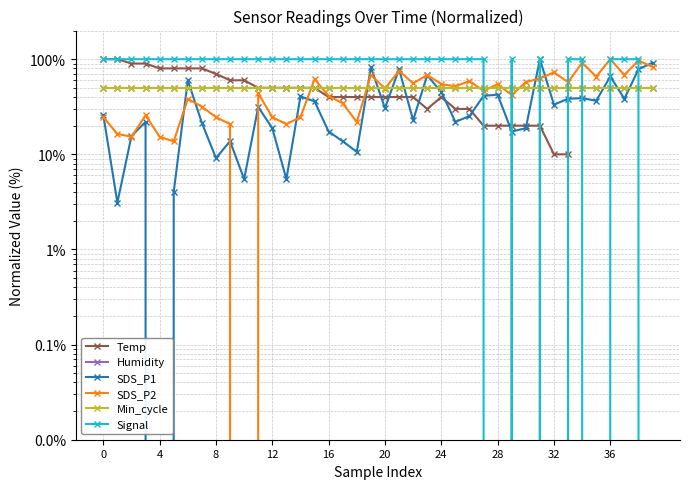

Between 4 and 30, which series saw the biggest shift?

Signal